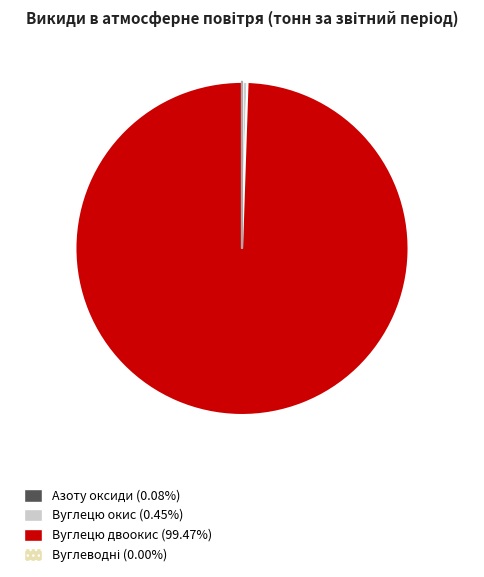

Which category accounts for the majority?

Вуглецю двоокис